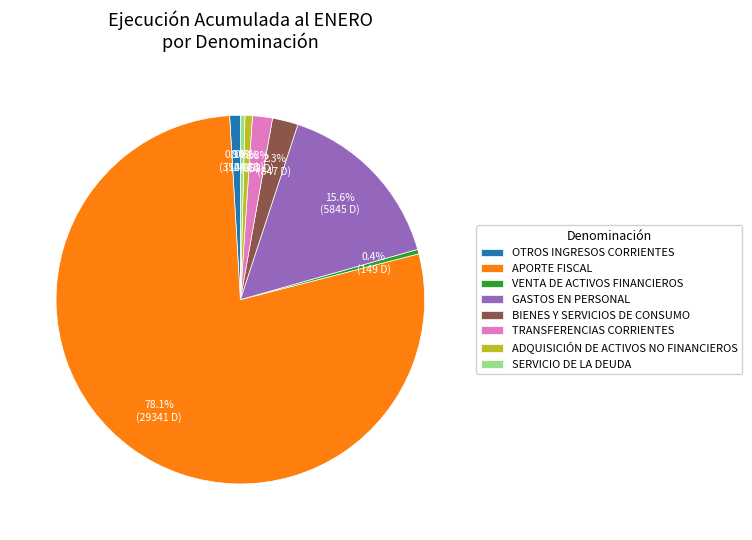

What is the majority slice?

APORTE FISCAL